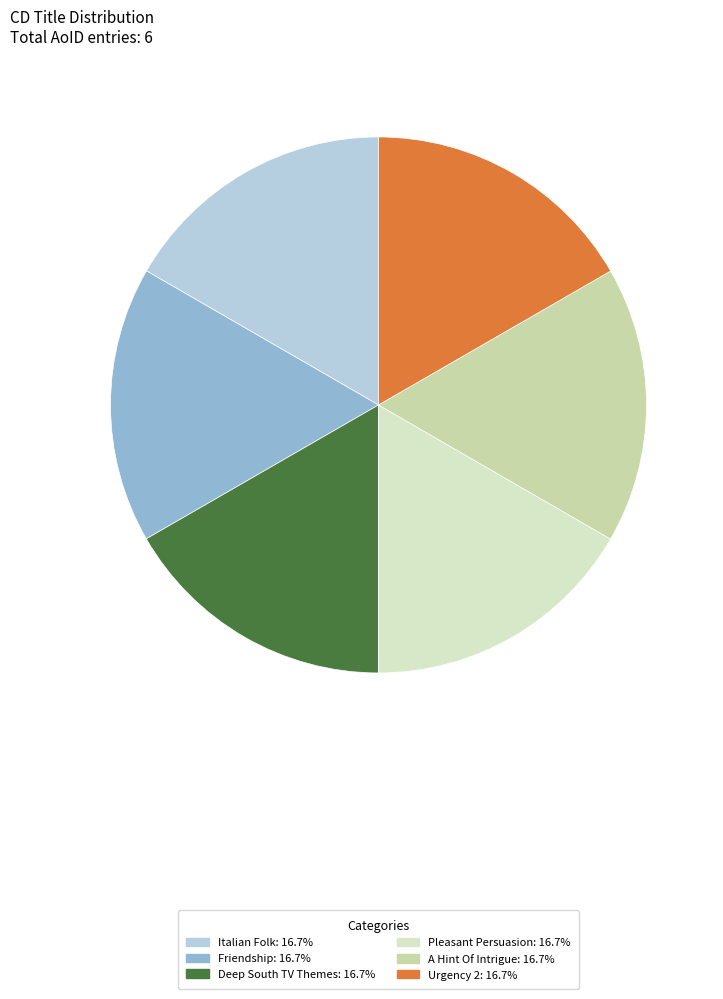

Is Friendship the majority of the pie?

No